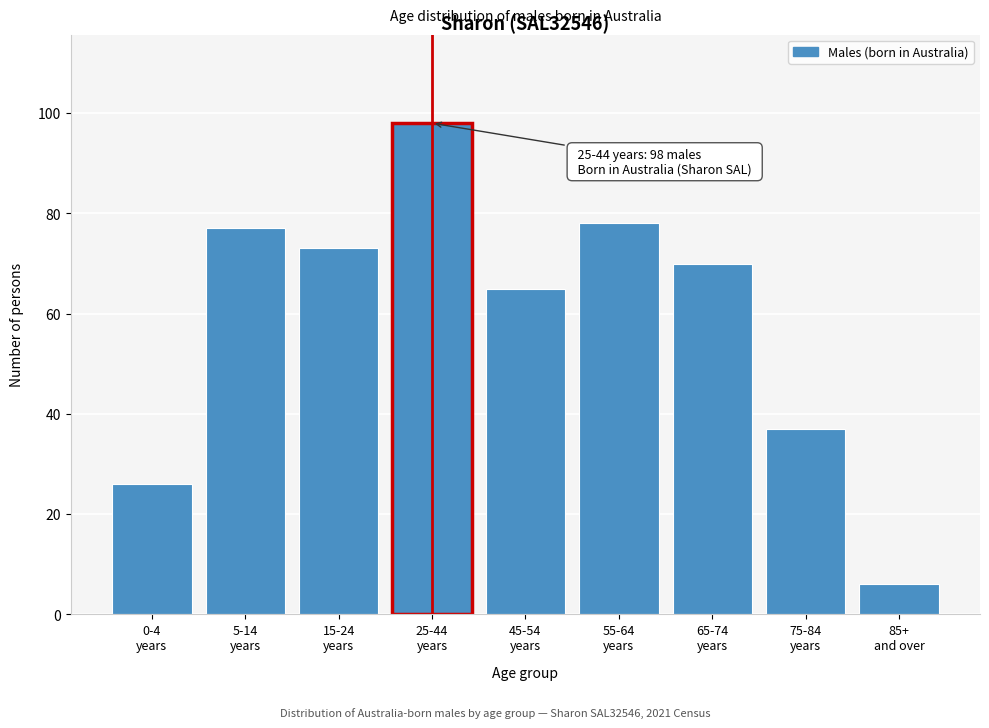

Reading right to left, list all the values displayed in this chart.

6	37	70	78	65	98	73	77	26